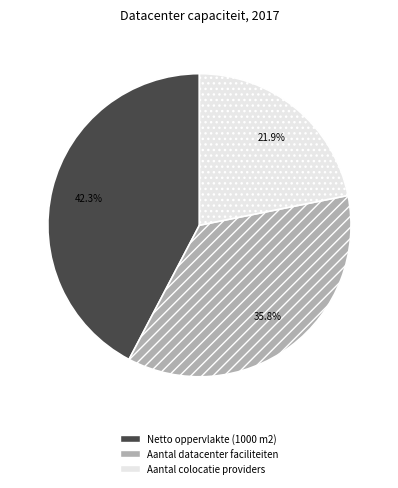

Is the sum of Aantal datacenter faciliteiten and Aantal colocatie providers greater than half?

Yes